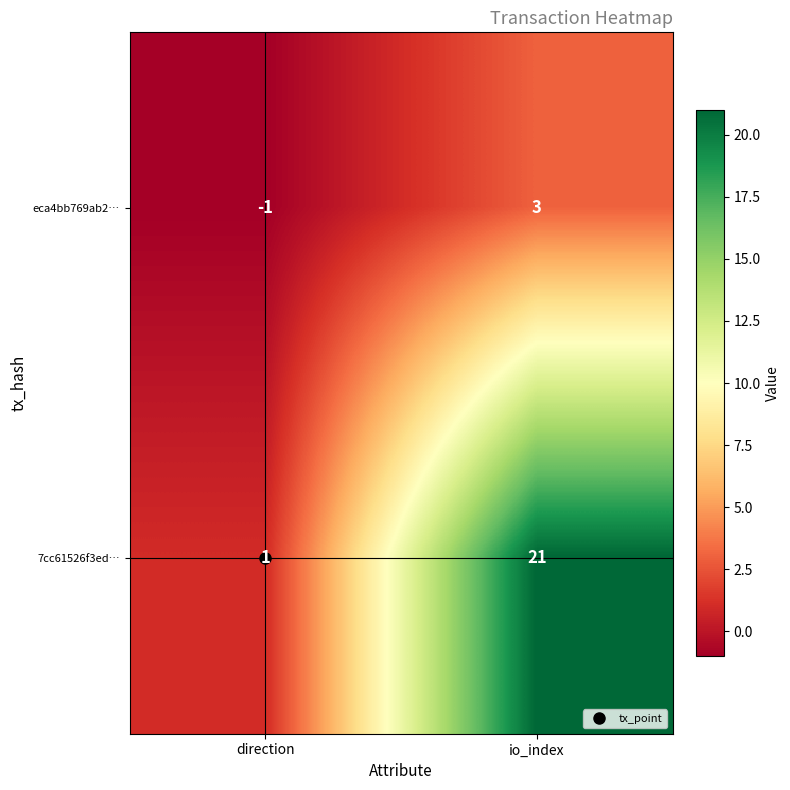

The value of eca4bb769ab2… at io_index is 1. True or false?

False